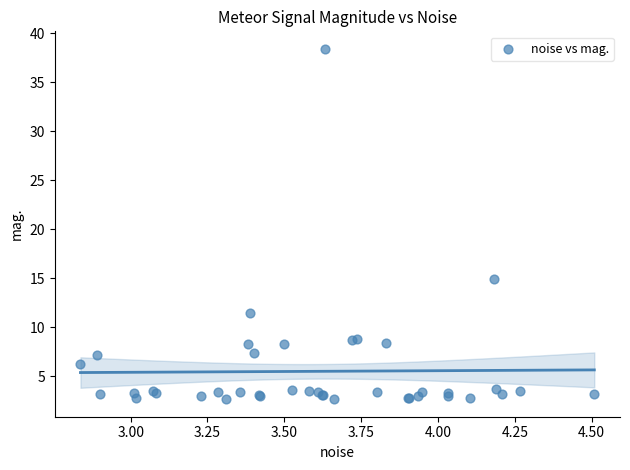

What Y value in the scatter plot is closest to 20?

14.9